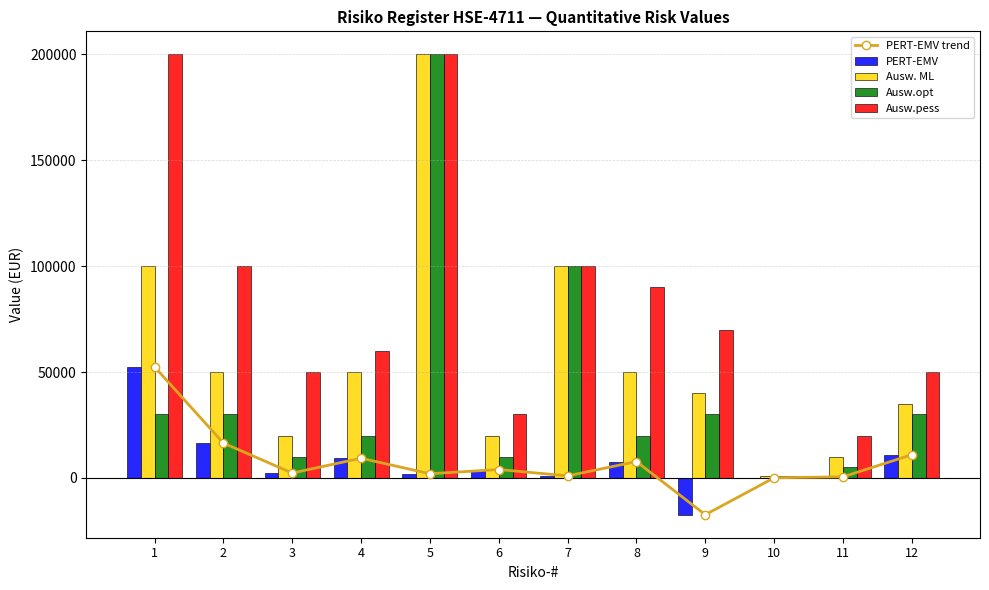

What is the maximum value for Ausw. ML?

200000.0